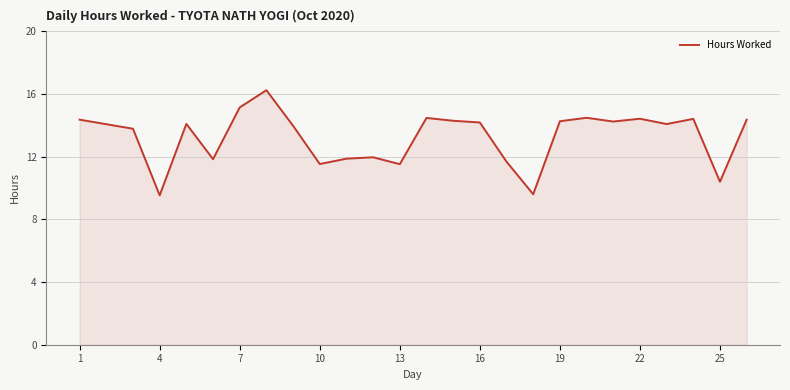

What is the sum of all values?

344.8